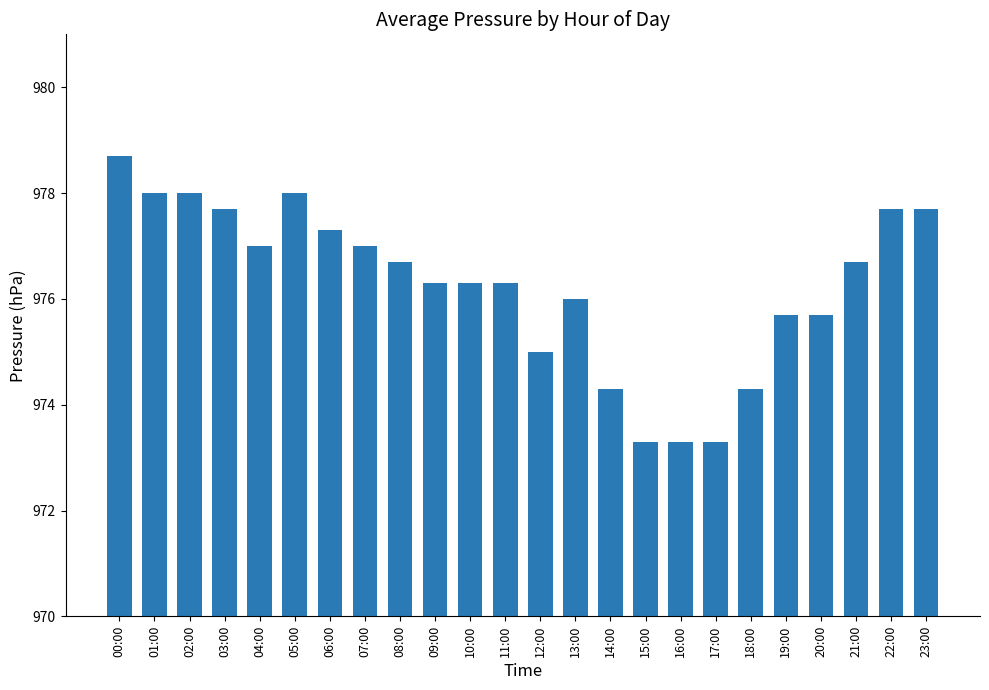

What is the value of the 7th bar from the left?

977.3